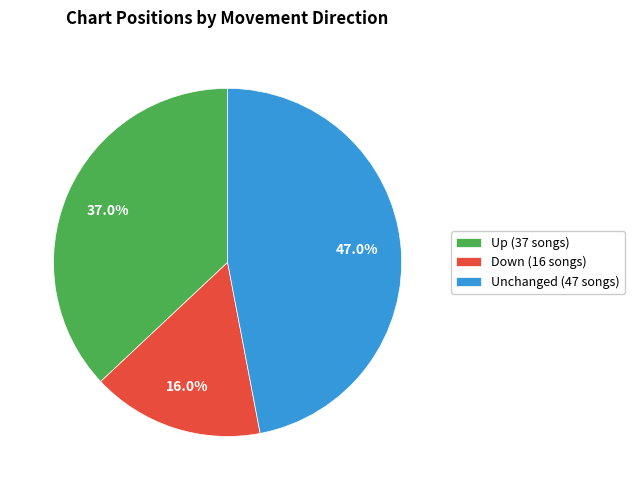

What percentage is NOT represented by Down (16 songs)?

84.0%